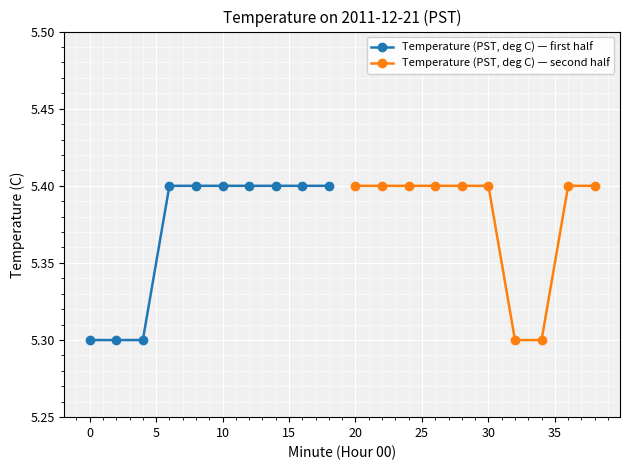

What is the highest value of the Temperature (PST, deg C) — second half series?

5.4